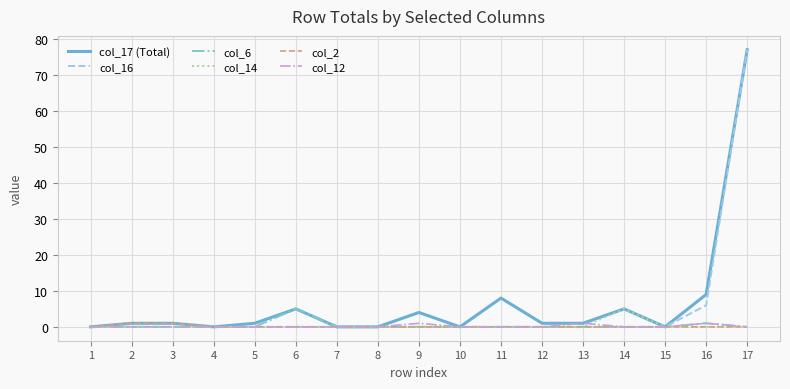

At which category is the sum across all series the highest?

17